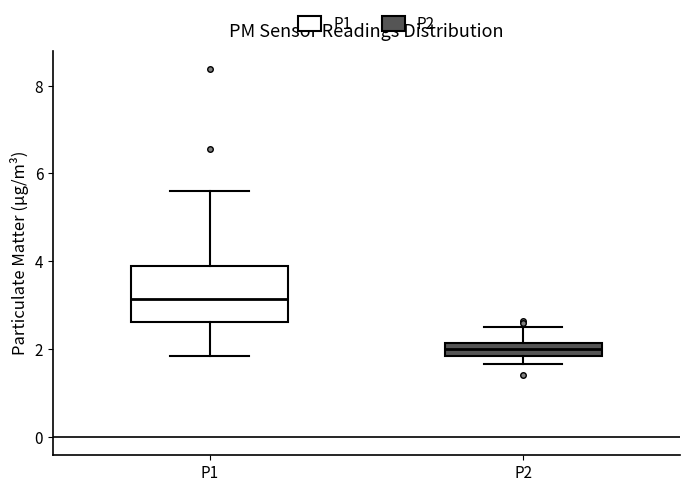

Where is the upper edge of the box for P1 on the y-axis? The values are not printed on the chart, so give them approximately, as read against the axis.

4.0